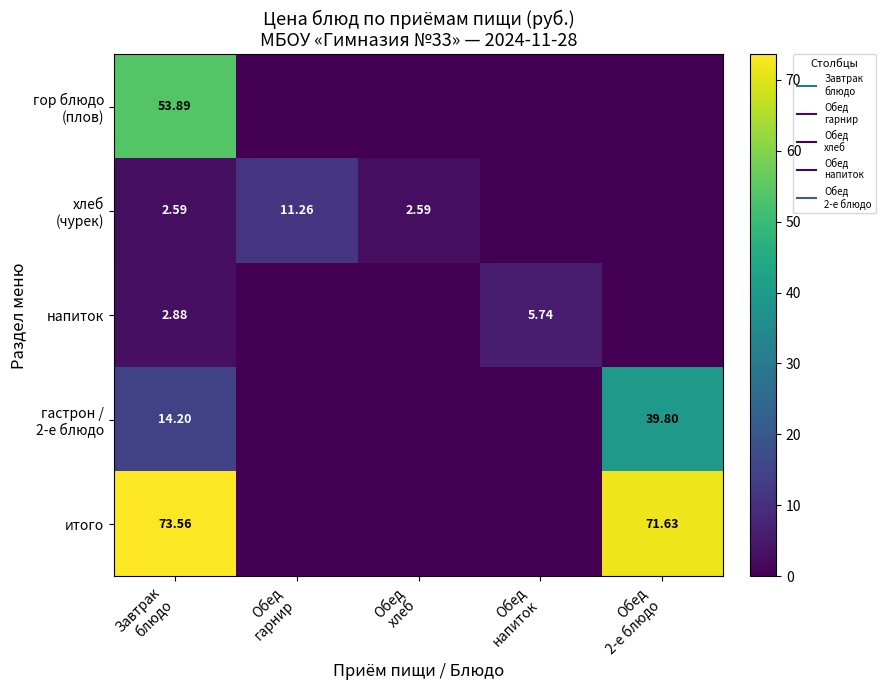

Which series has the largest range (max minus min)?

итого